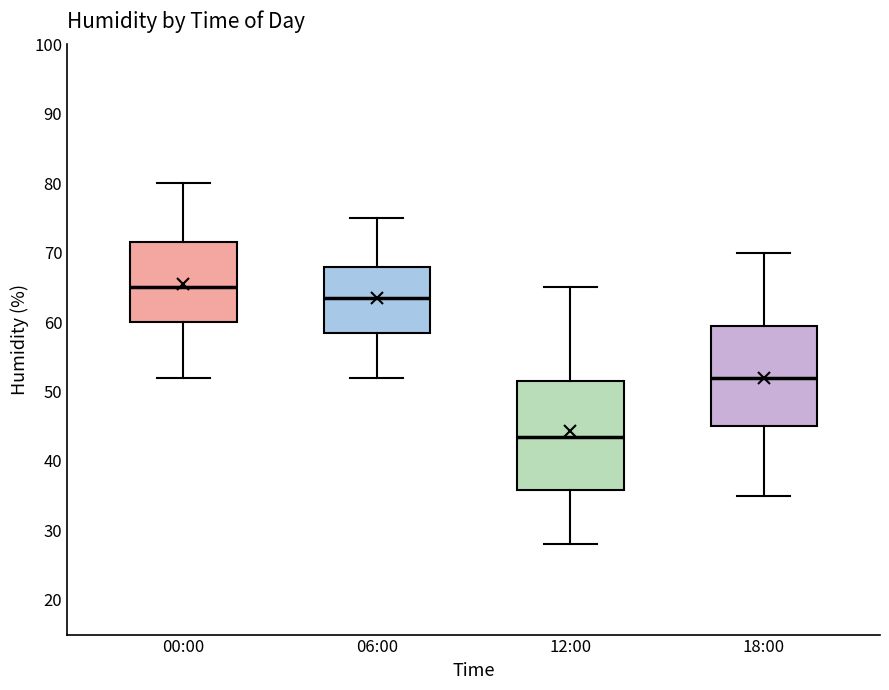

Which box's median line is the lowest?

12:00